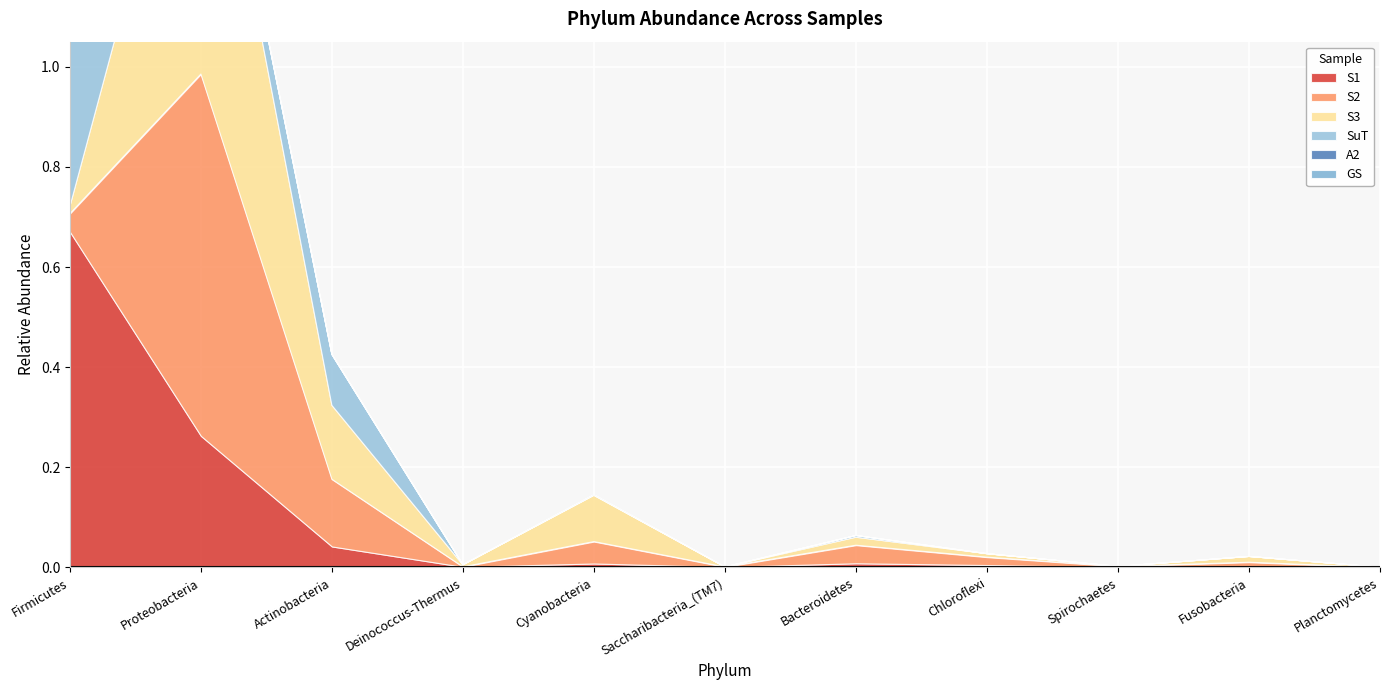

True or false: A2 and S3 intersect in this chart.

True